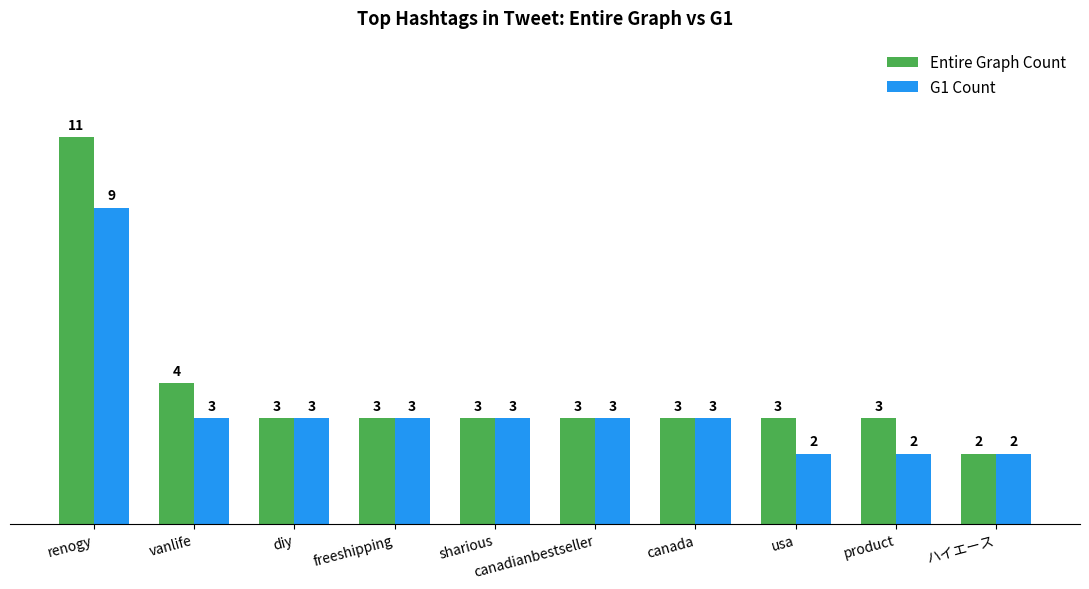

Reading left to right, extract all data points from this chart.

Entire Graph Count: renogy=11	vanlife=4	diy=3	freeshipping=3	sharious=3	canadianbestseller=3	canada=3	usa=3	product=3	ハイエース=2
G1 Count: renogy=9	vanlife=3	diy=3	freeshipping=3	sharious=3	canadianbestseller=3	canada=3	usa=2	product=2	ハイエース=2